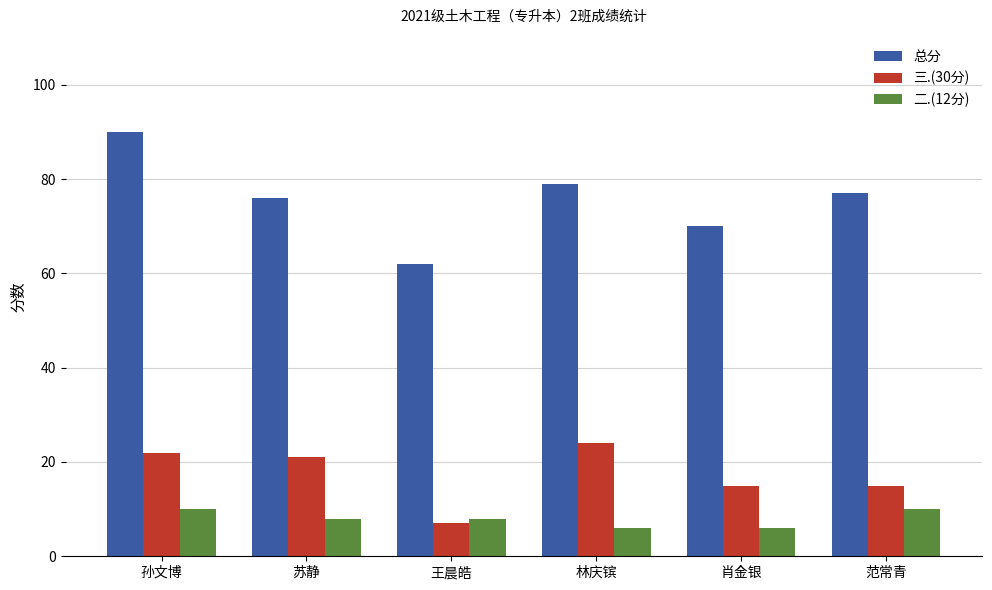

What is the approximate value of 总分 at 肖金银, to the nearest 5?

70